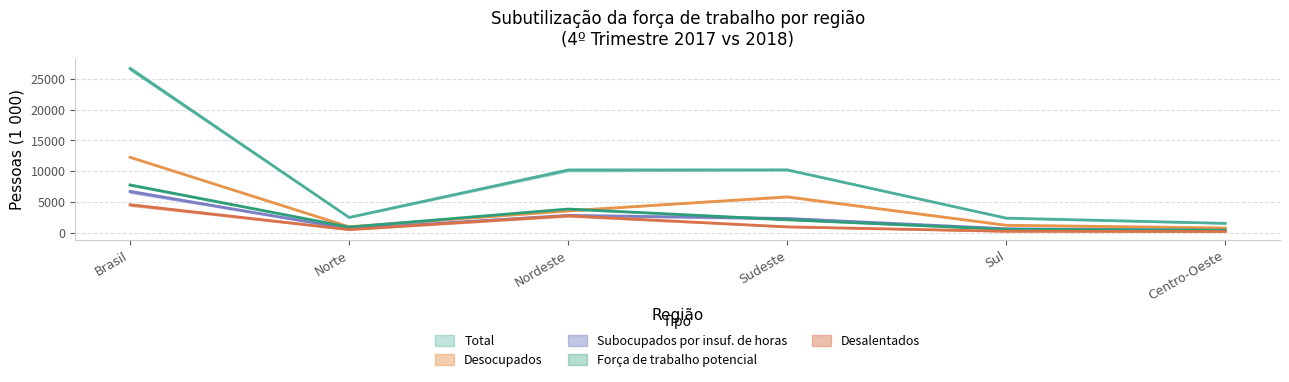

List the labels in order of Subocupados_2017 value, smallest first.

Centro-Oeste, Sul, Norte, Sudeste, Nordeste, Brasil